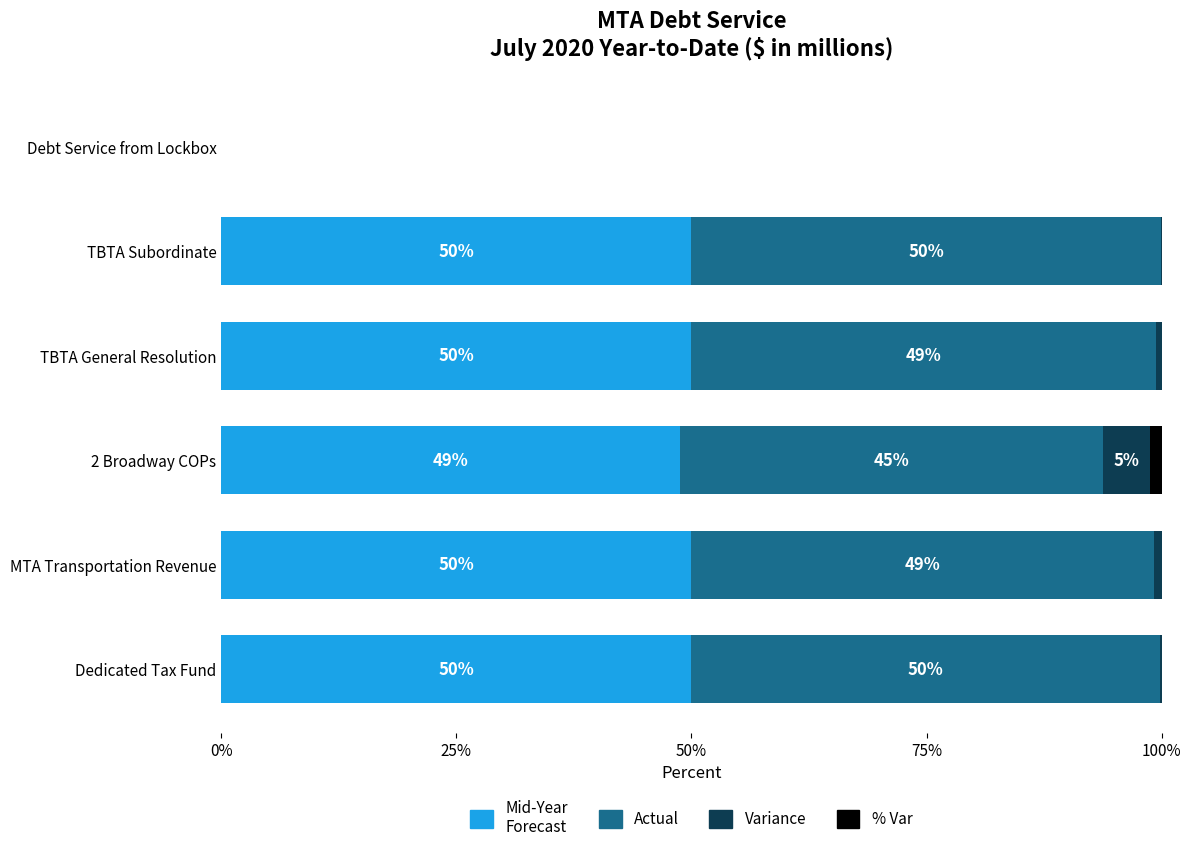

The value of Mid-Year Forecast at MTA Transportation Revenue is 50.0. True or false?

True